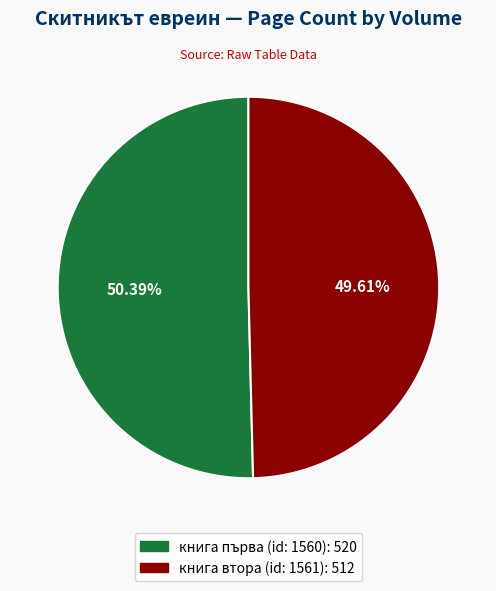

Does any single category account for the majority?

Yes